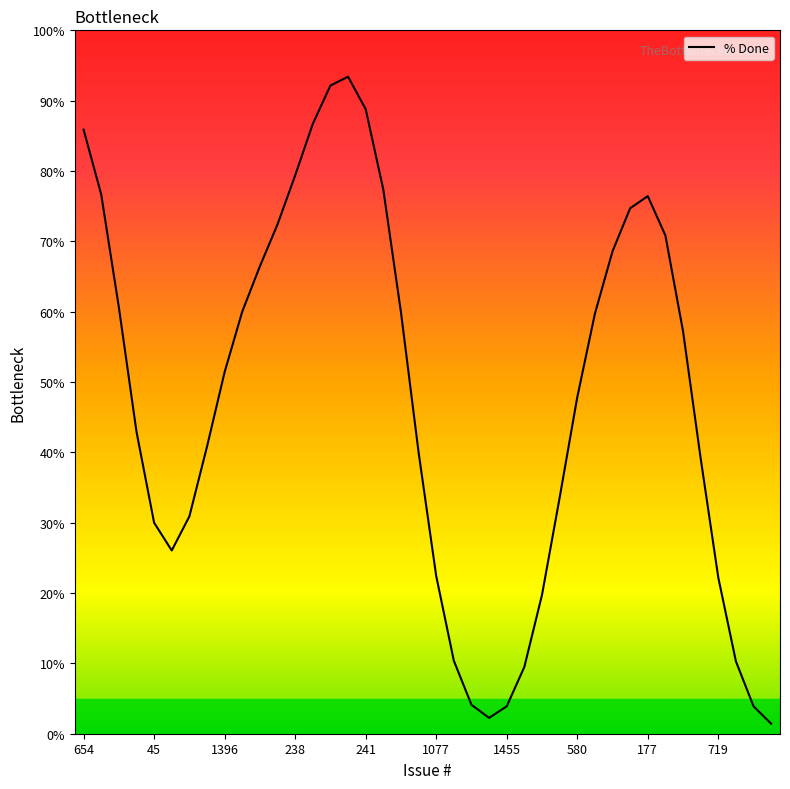

What is the difference between the maximum and minimum values?

92.0